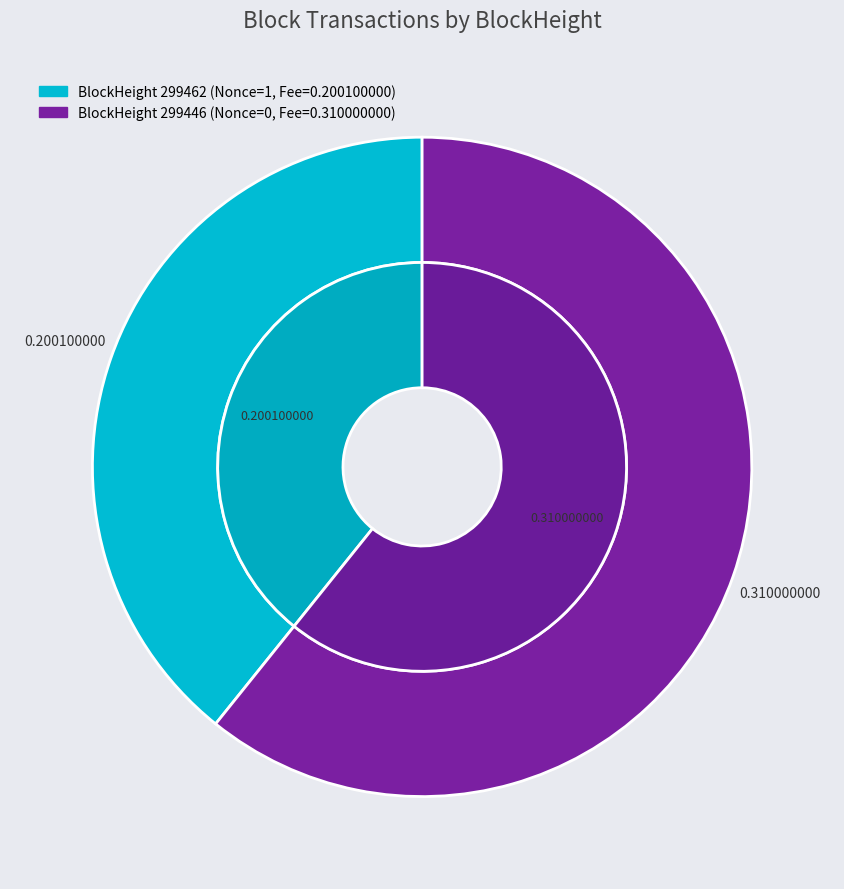

True or false: 299462 accounts for 99% of the total.

False